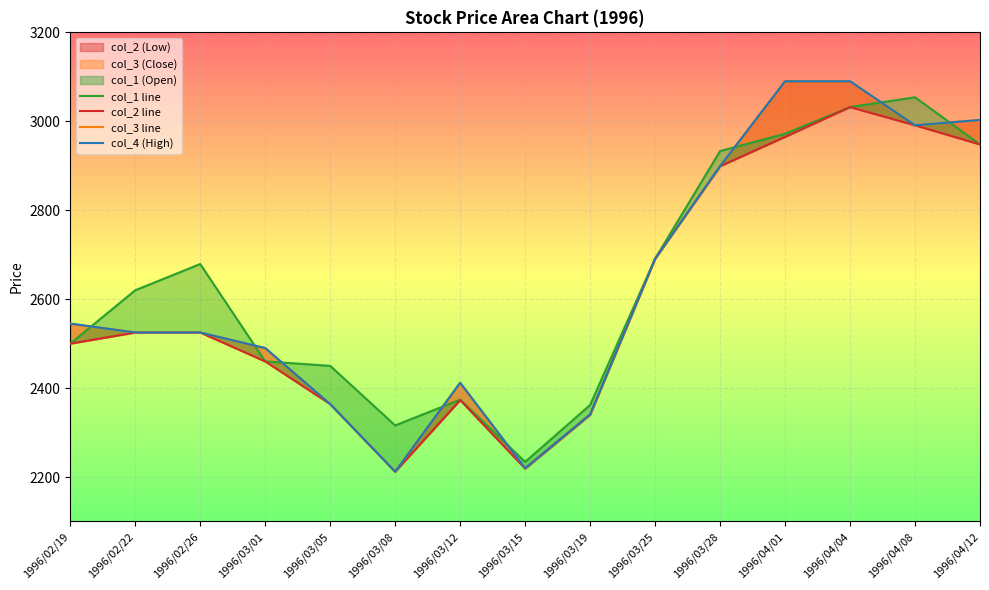

After their last crossing, which series has the higher values: col_1 line or col_4 (High)?

col_4 (High)